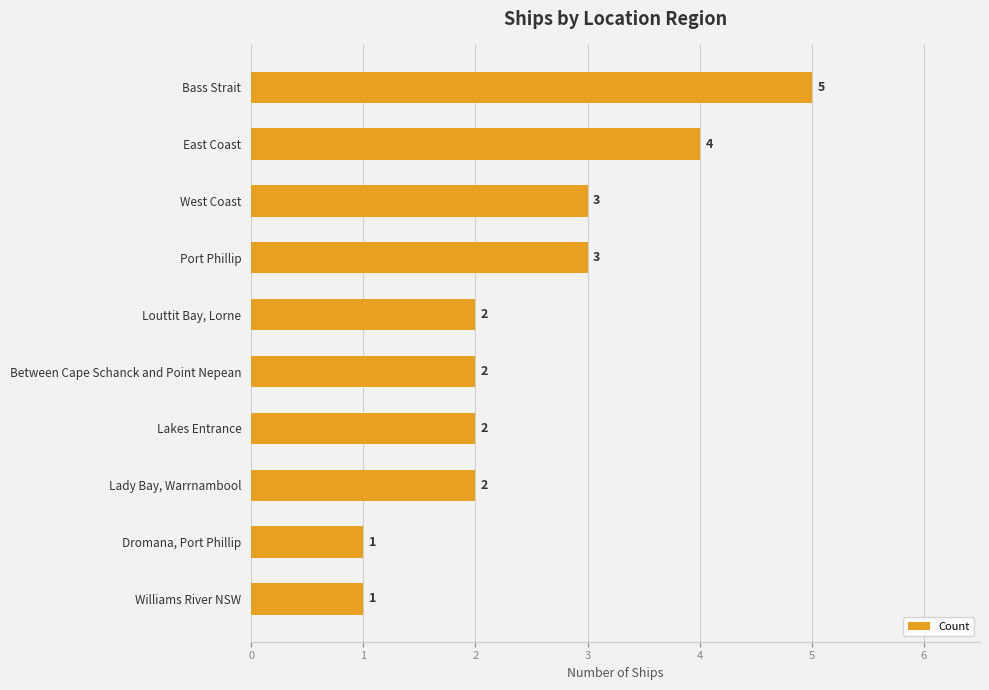

What is the change in value from Louttit Bay, Lorne to Bass Strait?

+3